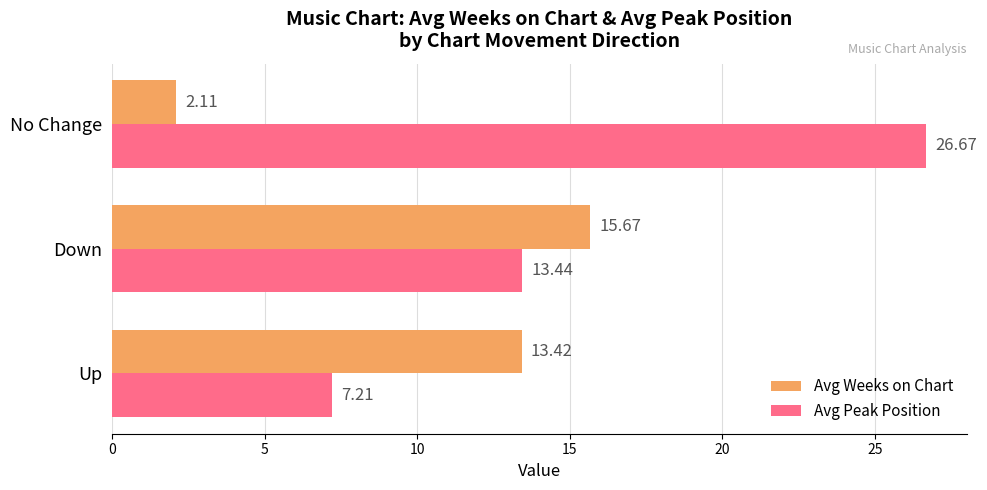

How many values in the Avg Weeks on Chart series exceed 13?

2